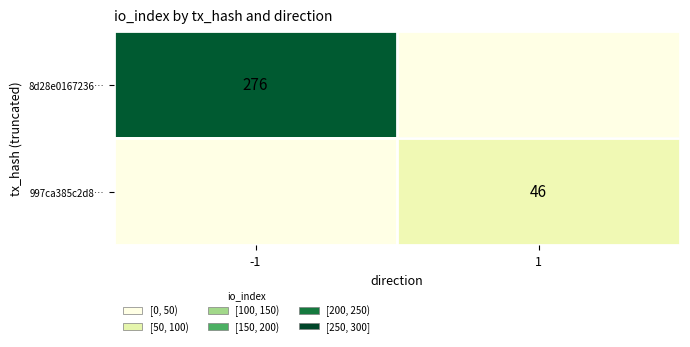

What is the total value across all series at 1?

46